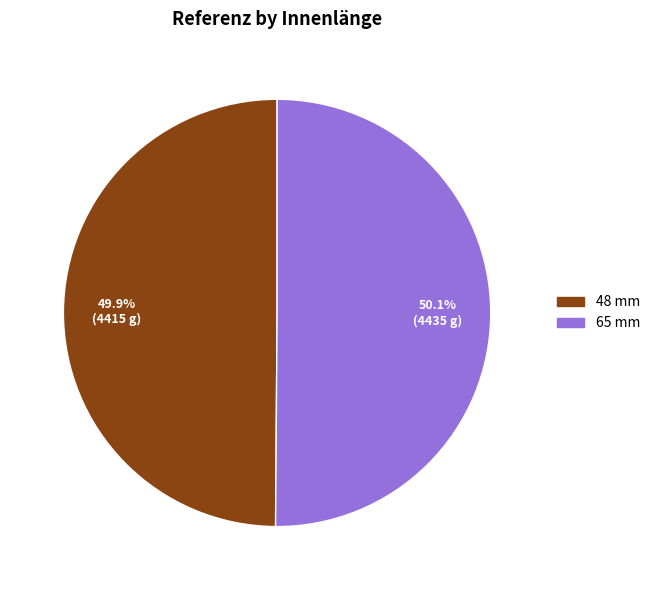

What percentage is the 48 mm slice, to the nearest percent?

50%